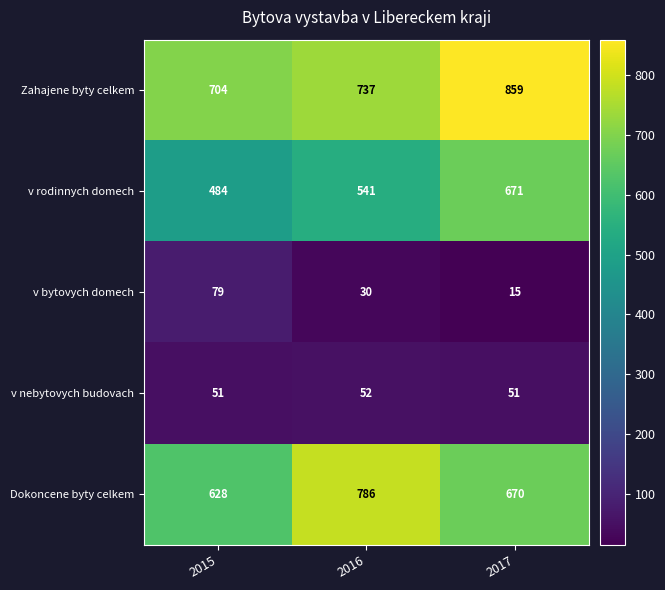

What is the difference between the maximum and minimum values in the v rodinnych domech series?

187